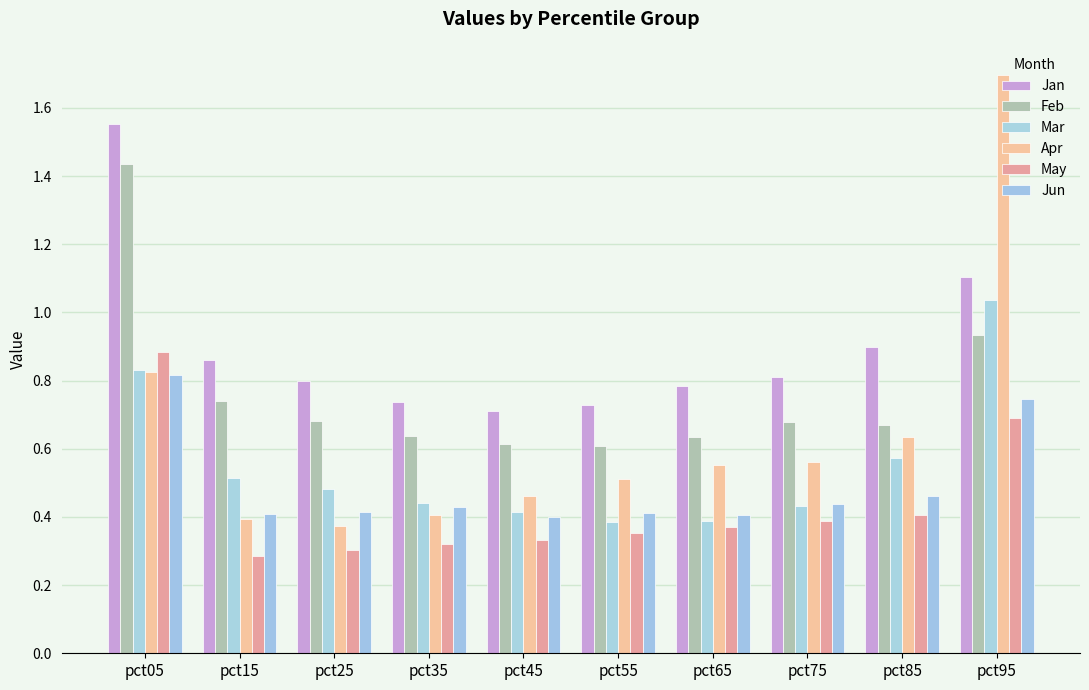

The Jan series shows 0.9 at pct15. True or false?

True